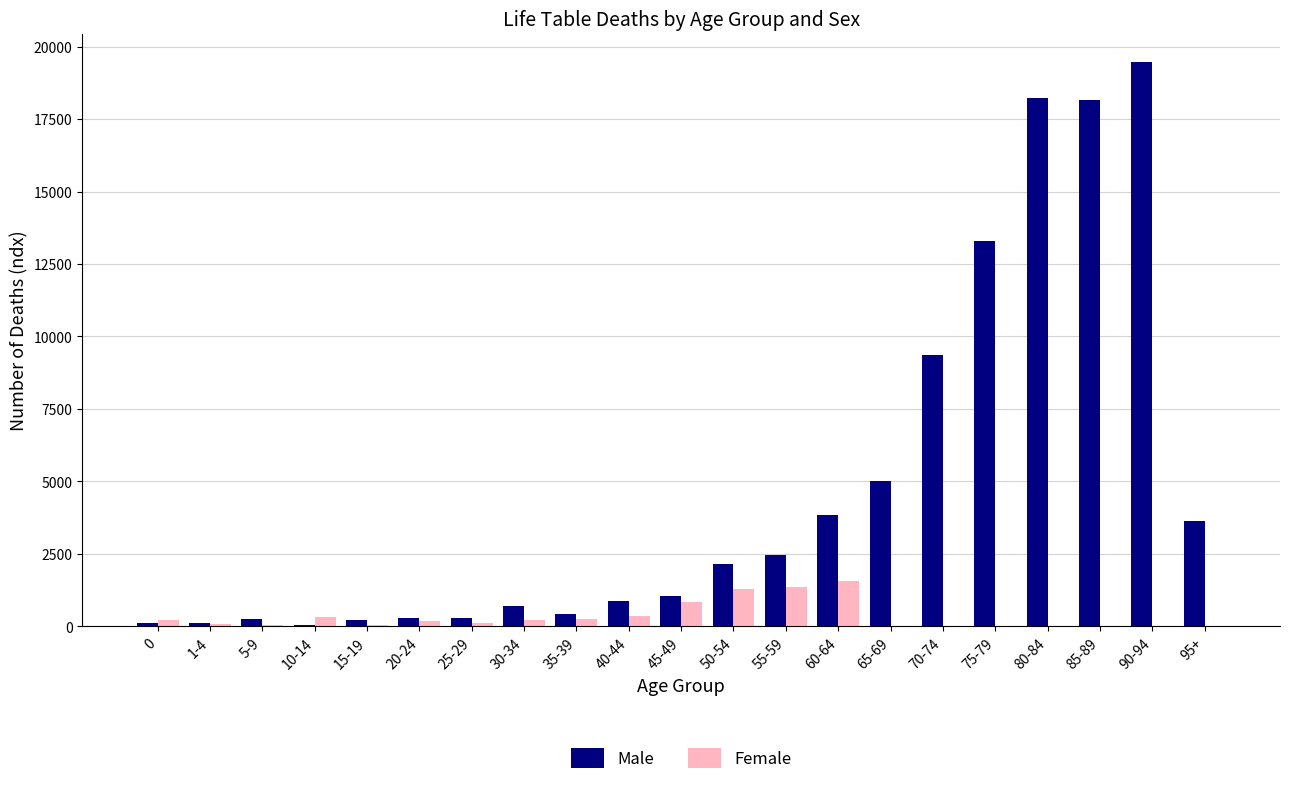

Which series changed the most between 50-54 and 60-64?

Male